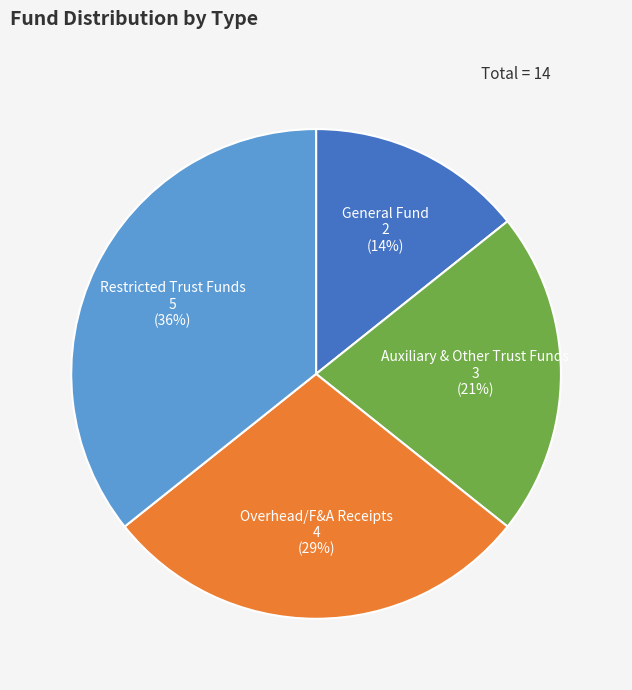

To the nearest percent, what percentage of the pie is Restricted Trust Funds?

36%